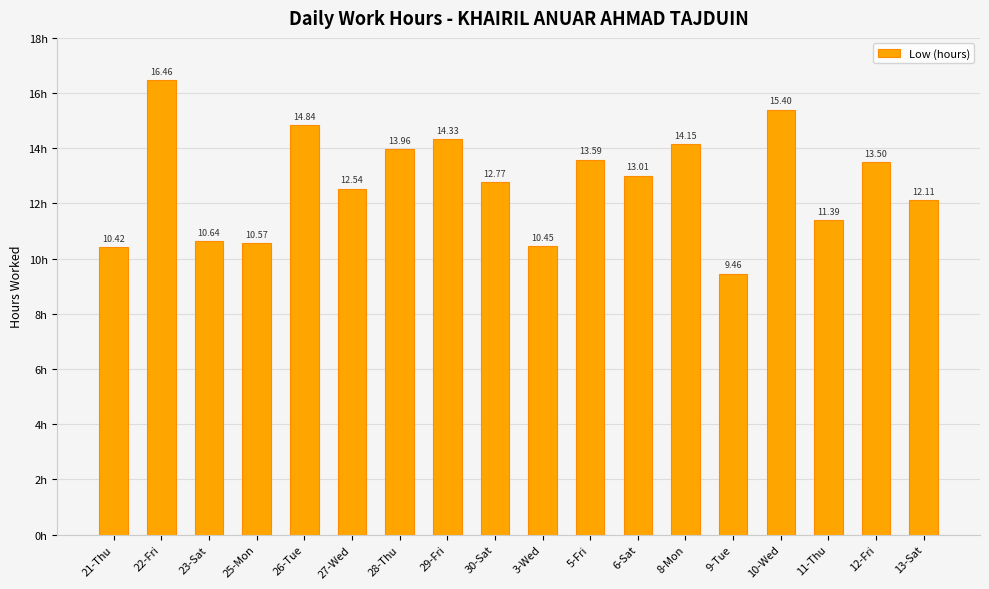

What is the label of the 7th bar from the left?

28-Thu